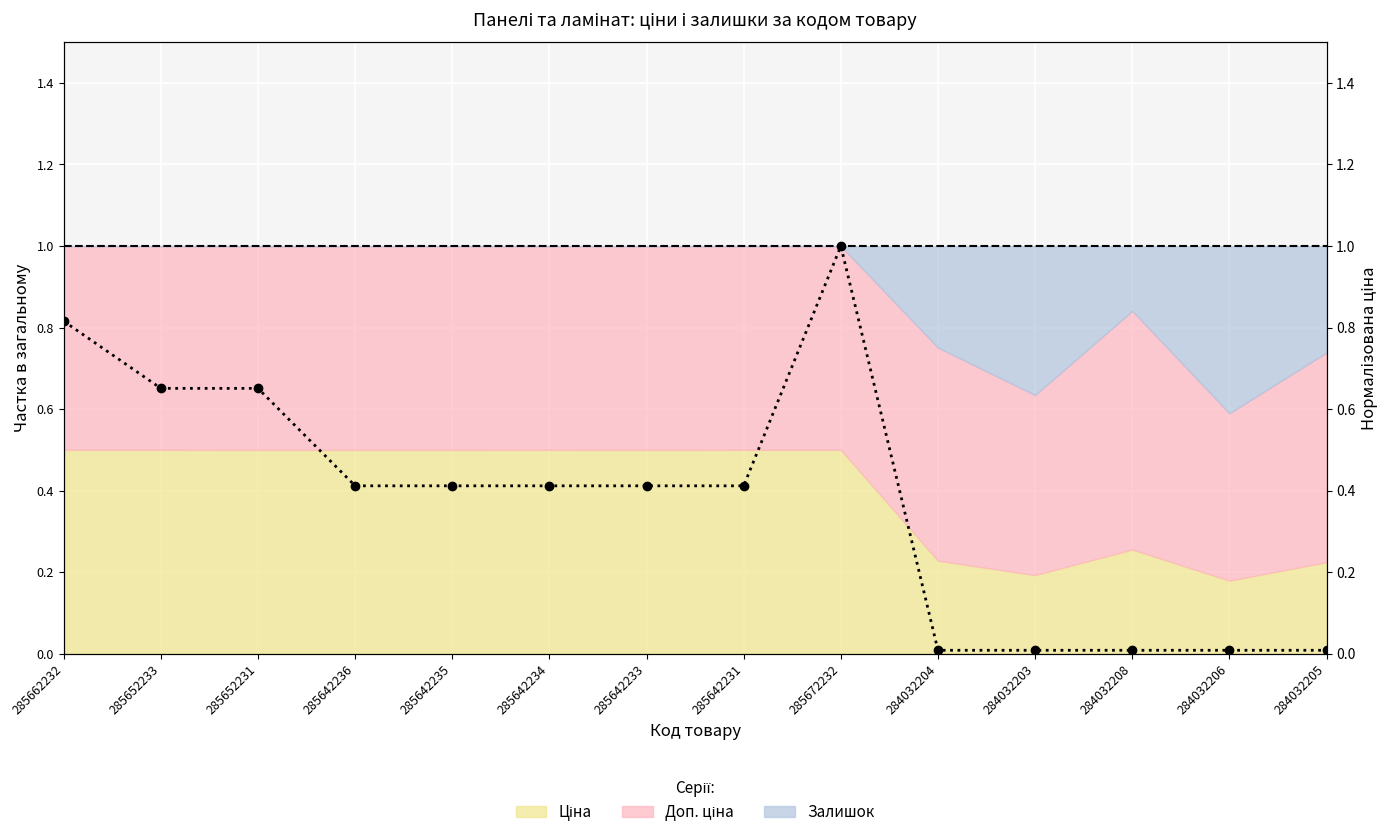

What is the label of the 3rd point from the left?

285652231